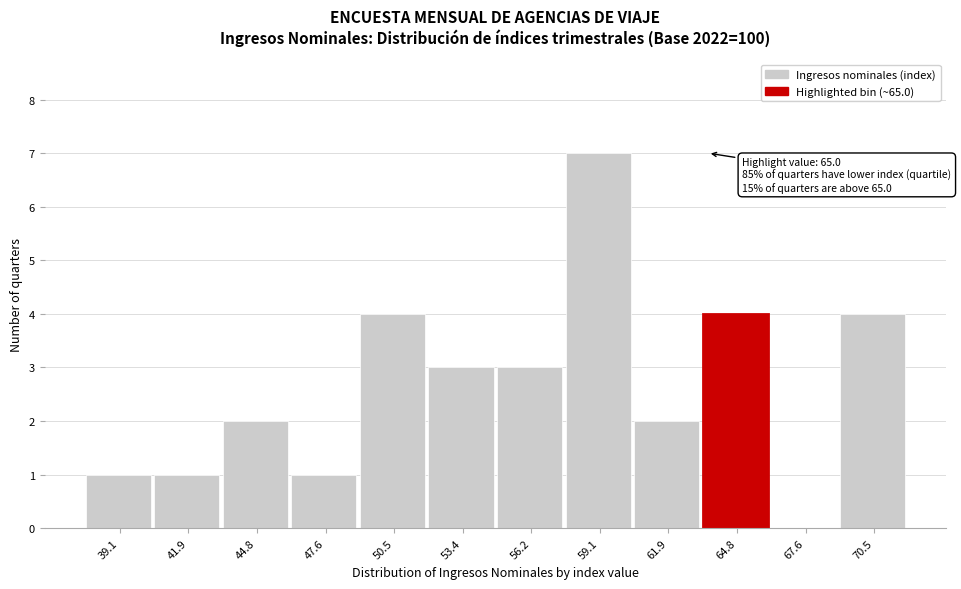

Reading left to right, what are all the values shown in this chart?

39.1=1	41.9=1	44.8=2	47.6=1	50.5=4	53.4=3	56.2=3	59.1=7	61.9=2	64.8=4	67.6=0	70.5=4